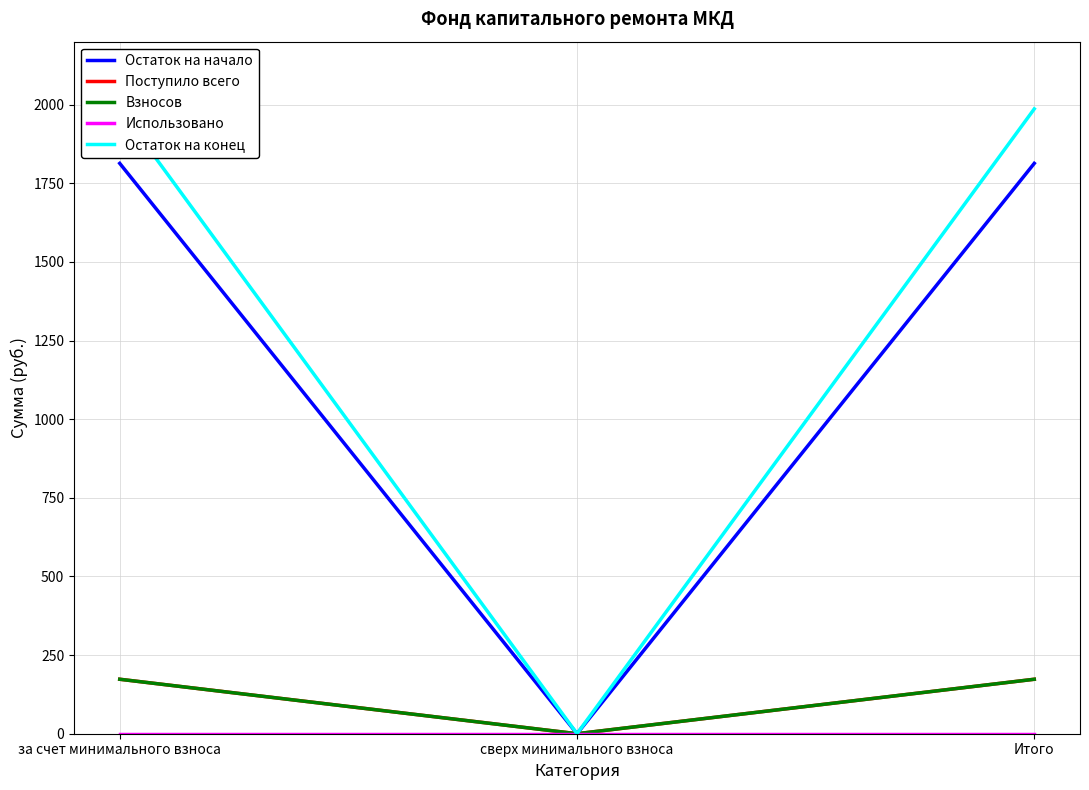

List the labels in order of Взносов value, largest first.

за счет минимального взноса, Итого, сверх минимального взноса